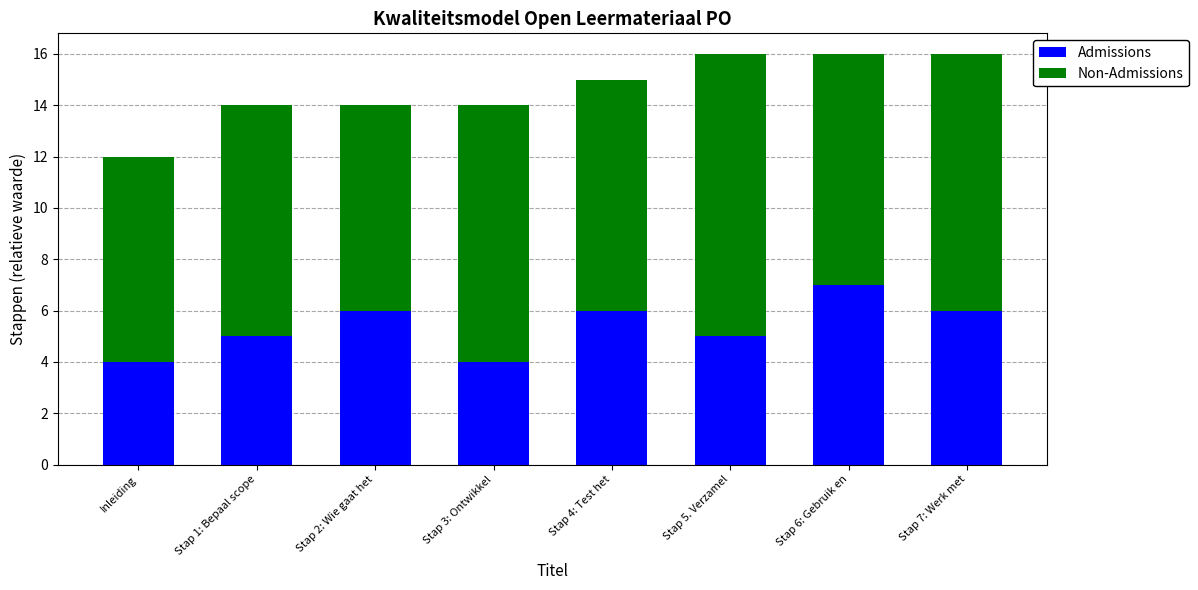

What value does the Admissions series have at Stap 3: Ontwikkel?

4